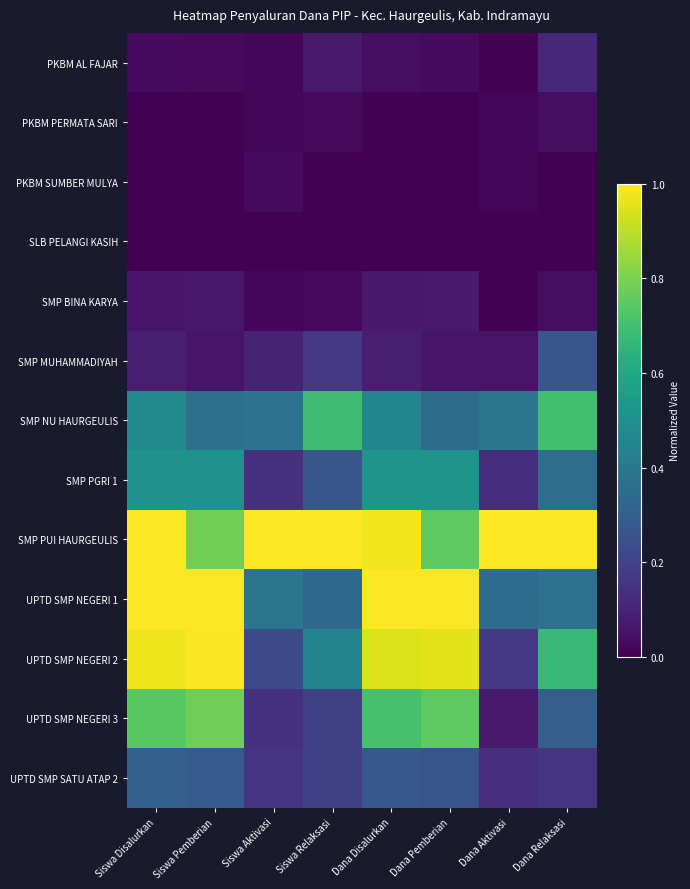

Count the number of data series in this chart.

13